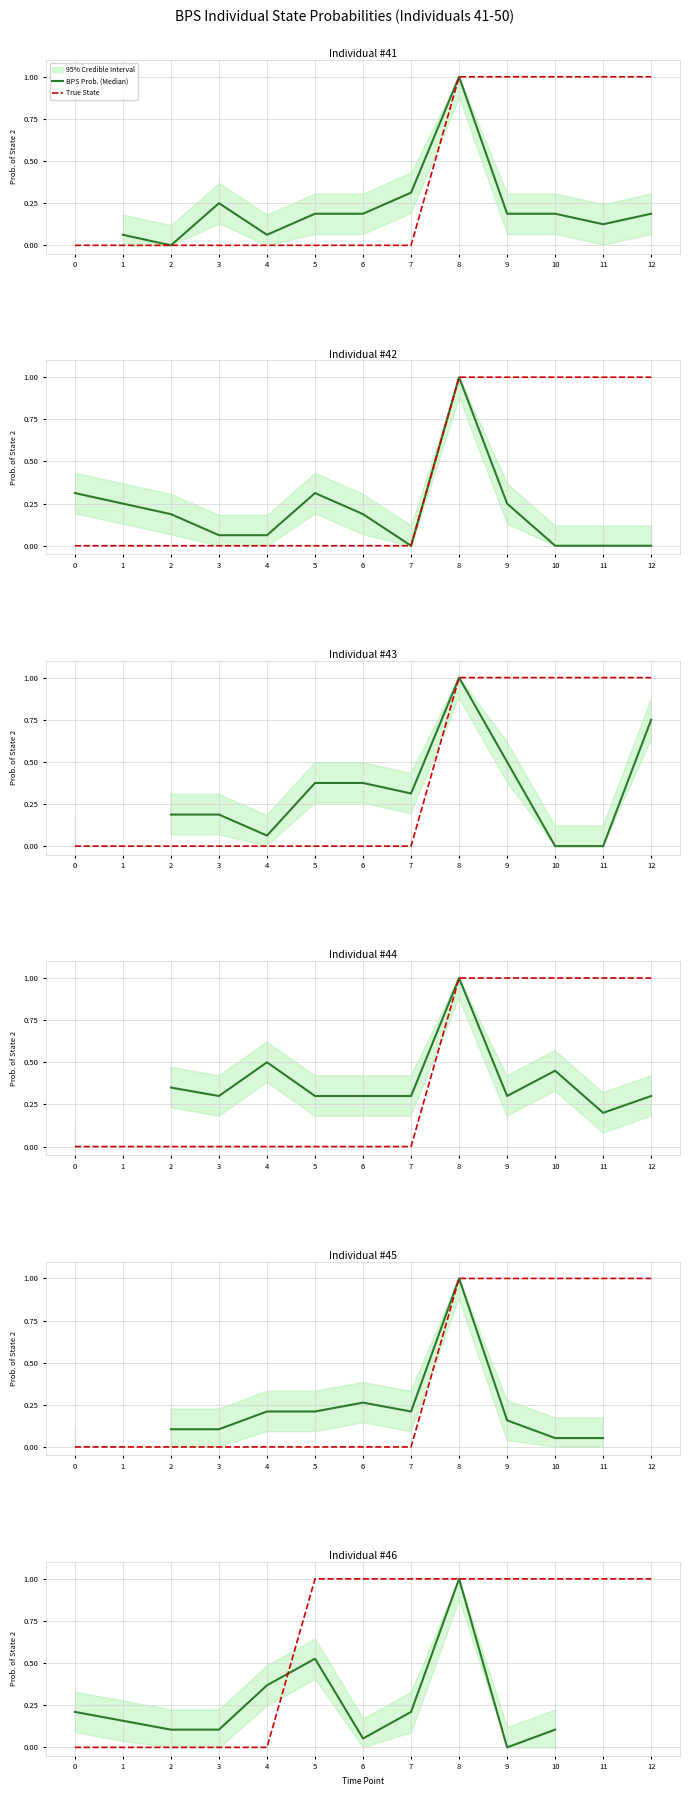

At how many categories does at least one series exceed 0?

13